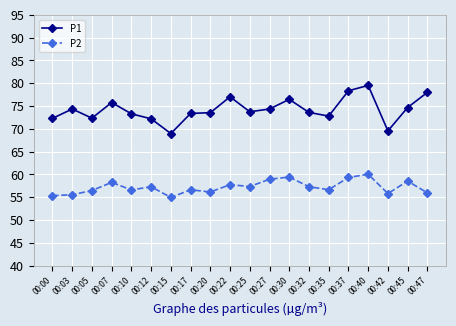

True or false: P2 and P1 cross at least once.

False